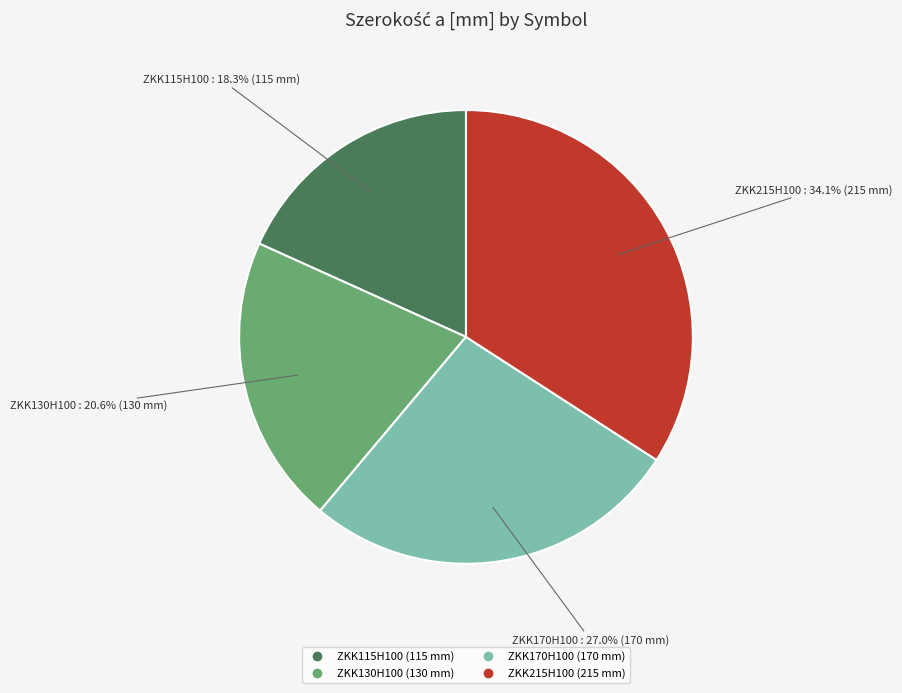

To the nearest percent, what is the average slice percentage?

25%